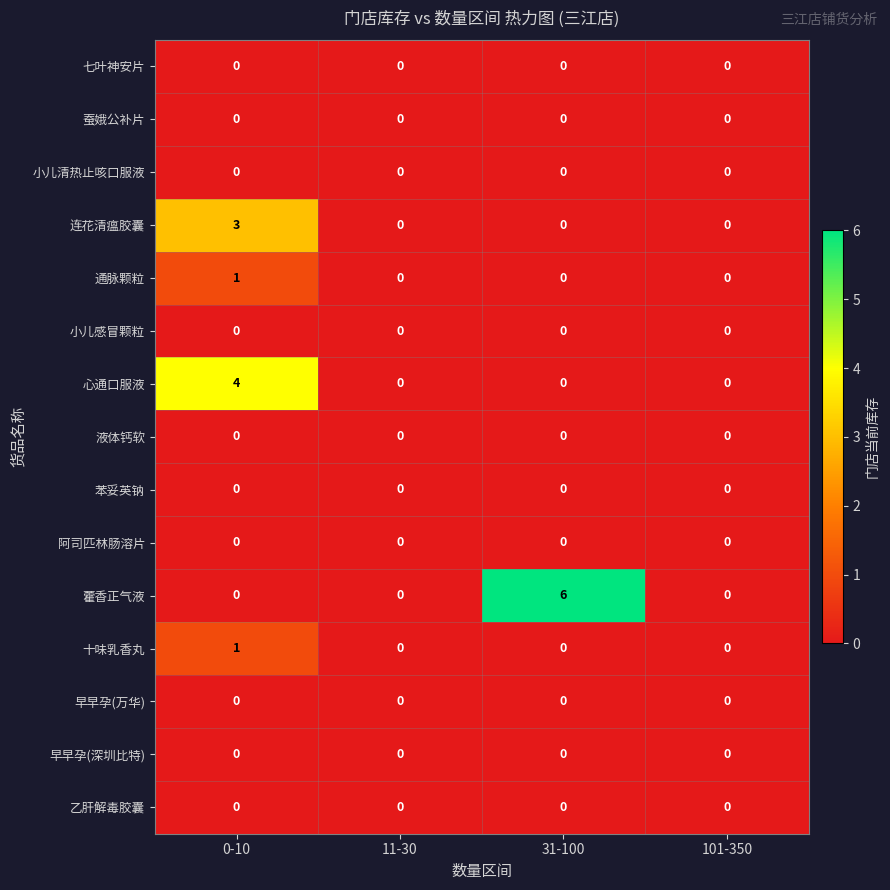

At how many categories does at least one series exceed 2?

2